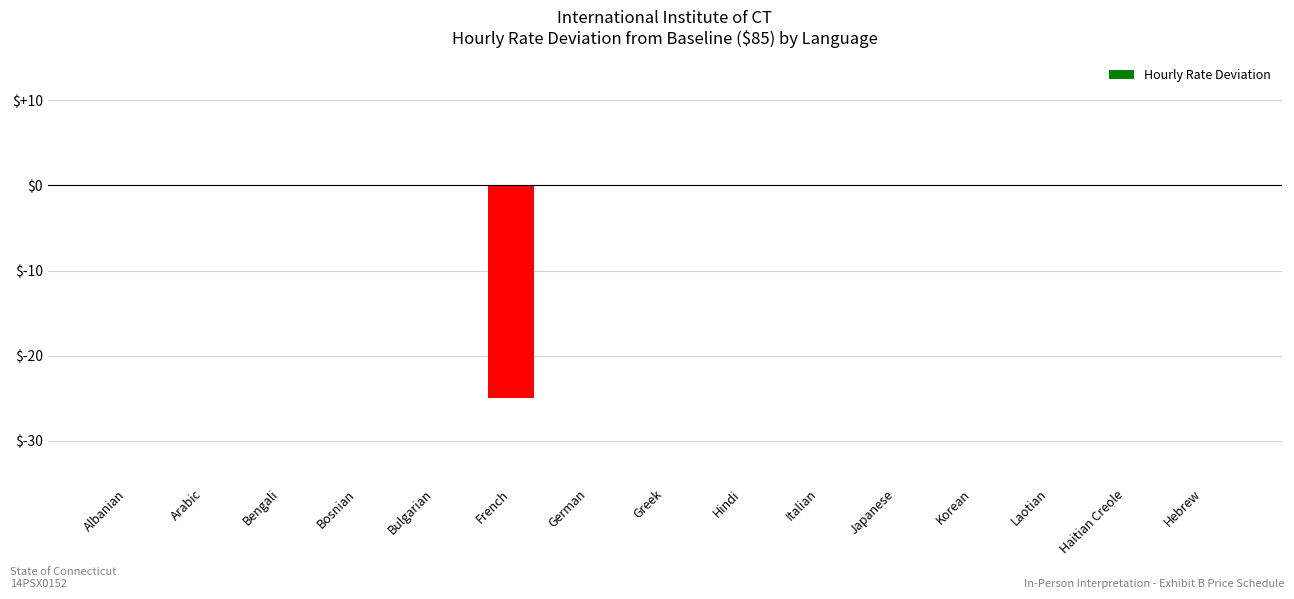

The value at Laotian is 0. True or false?

True